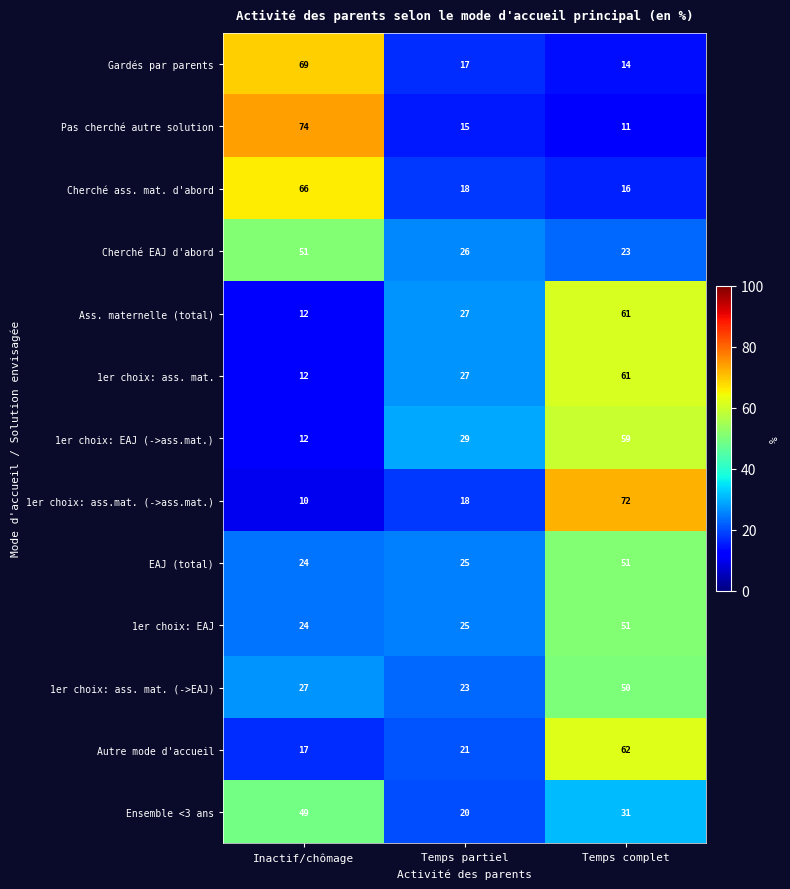

What is the difference between the maximum and minimum values in the Pas cherché autre solution series?

63